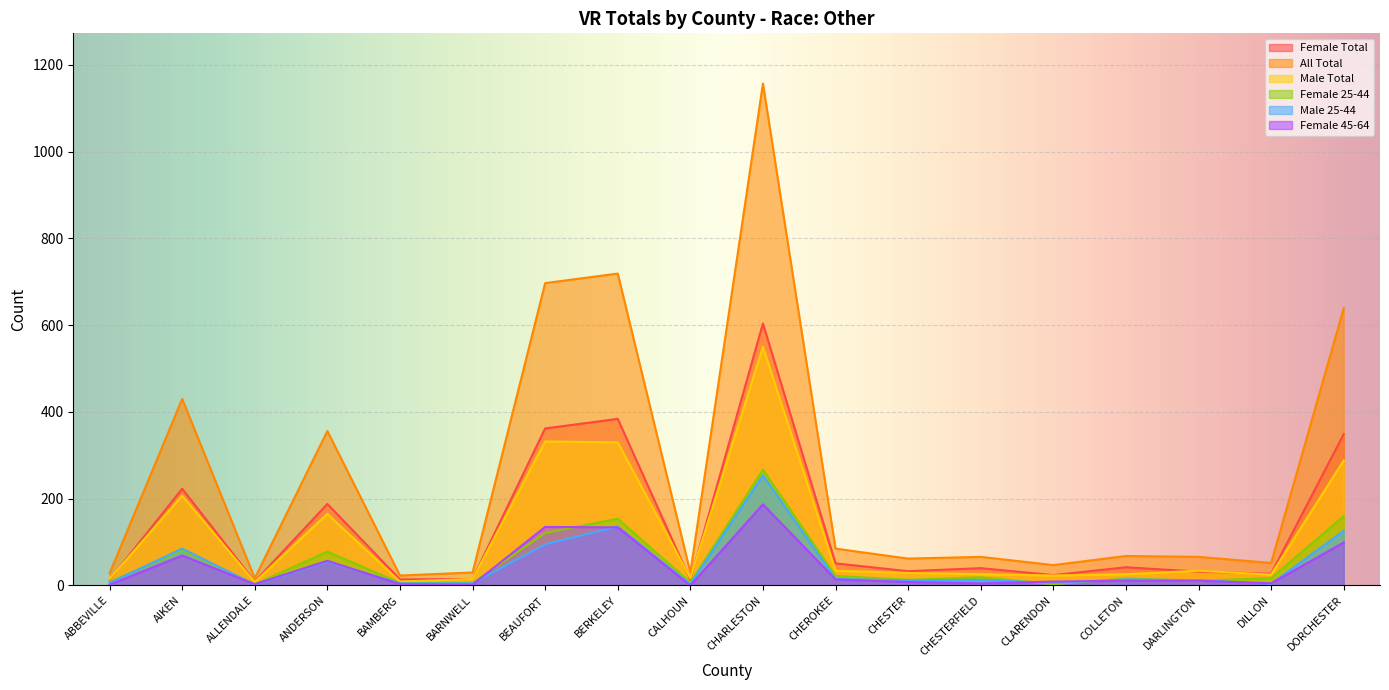

Reading left to right, what are all the values shown in this chart?

Female Total: 13	223	9	188	14	15	362	384	13	604	51	33	40	24	42	32	27	349
All Total: 28	430	17	356	23	30	697	719	30	1157	85	62	66	47	68	66	52	639
Male Total: 15	207	8	165	9	15	332	330	17	550	34	29	26	23	26	34	25	288
Female 25-44: 8	81	3	78	6	6	121	154	7	267	22	13	19	3	16	11	17	160
Male 25-44: 6	85	2	55	5	5	95	136	3	254	15	12	13	6	14	12	4	126
Female 45-64: 2	69	3	57	3	2	135	134	0	187	14	8	5	9	11	11	5	99